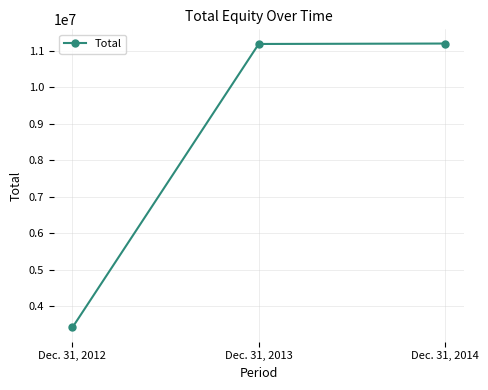

What is the difference between the second highest and minimum values?

7764335